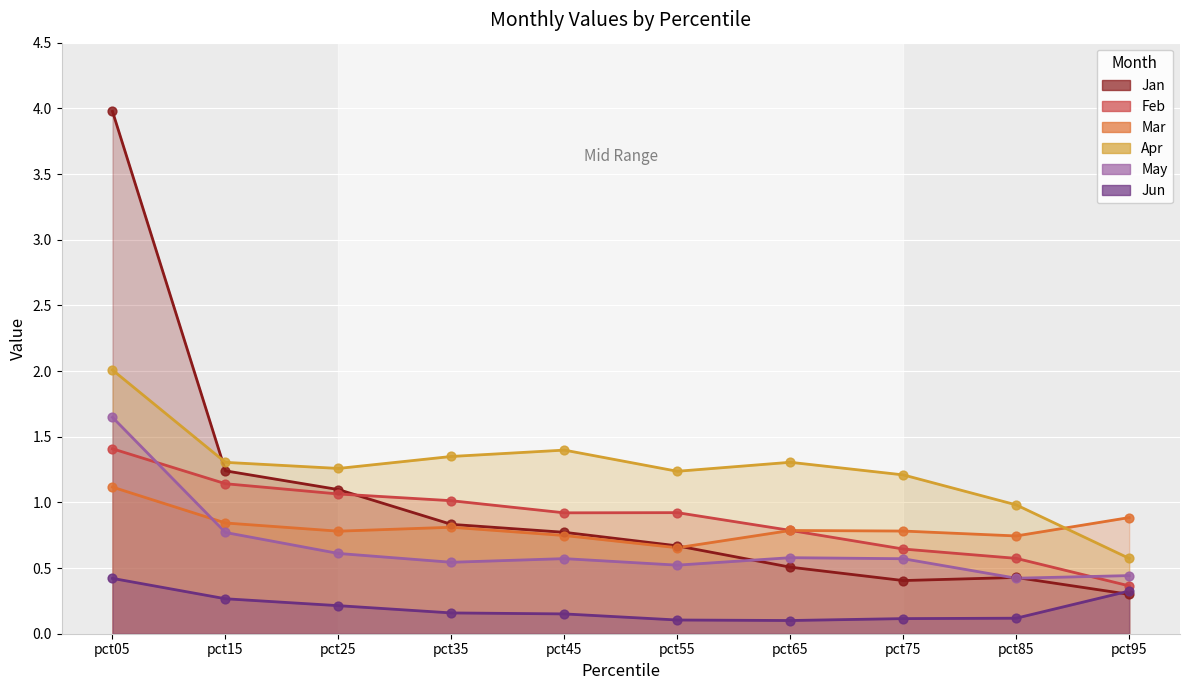

Which series reaches the minimum Y coordinate?

Jun